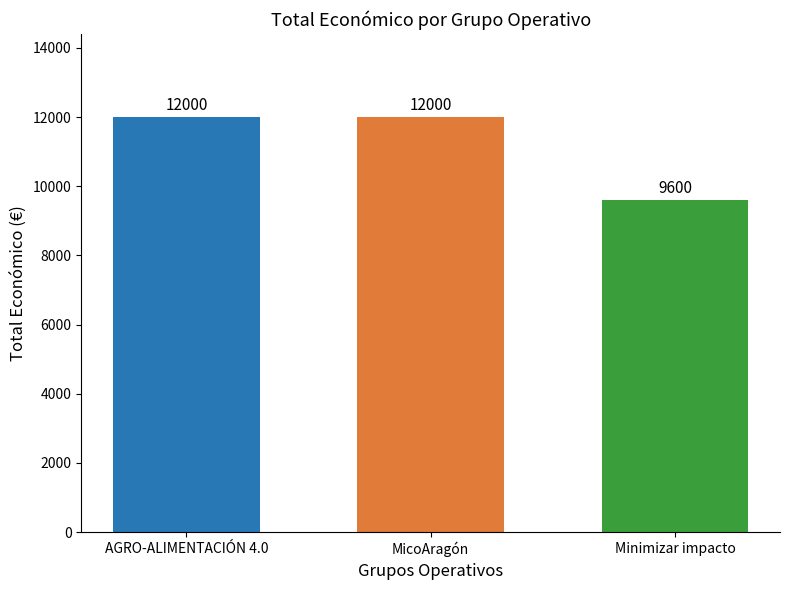

What value does the data have at Minimizar impacto, to the nearest 50?

9600